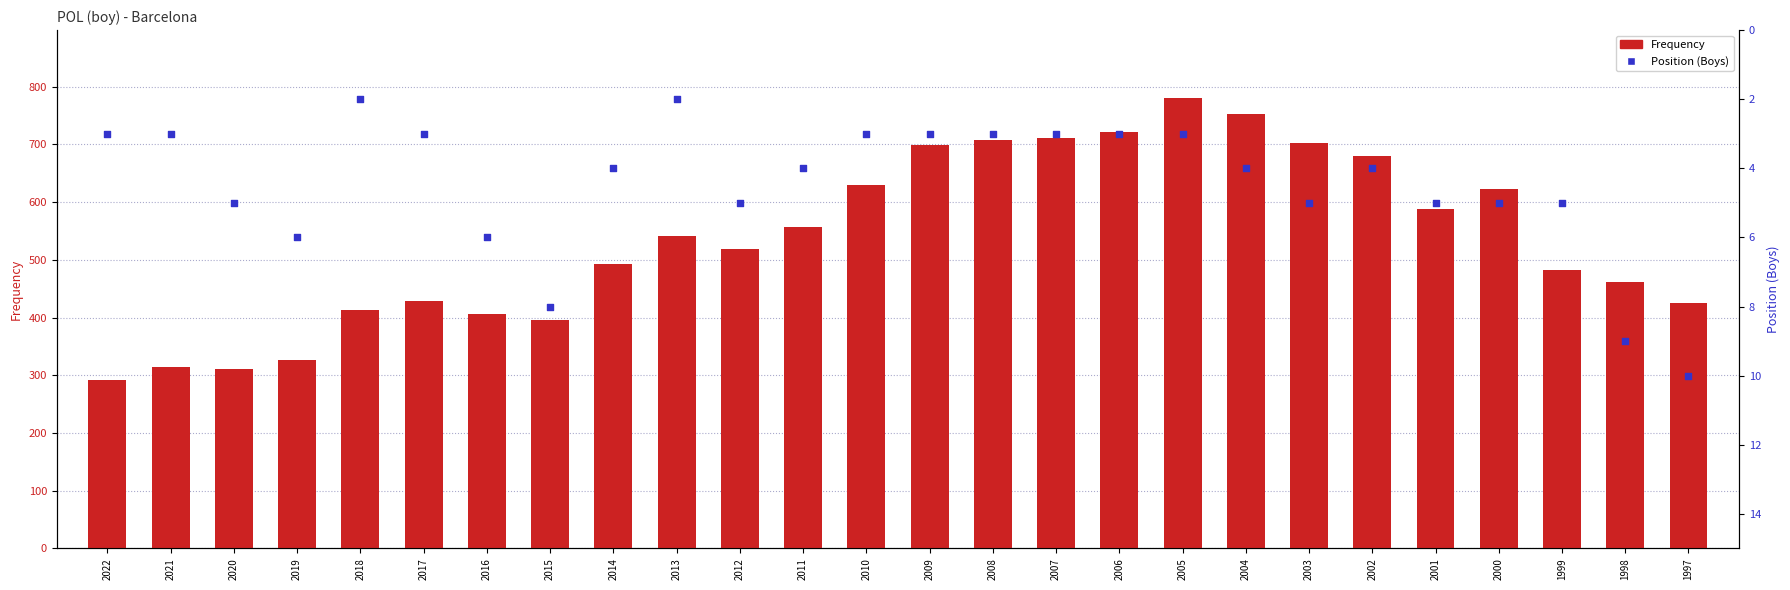

What is the total value across all series at 2009?

702